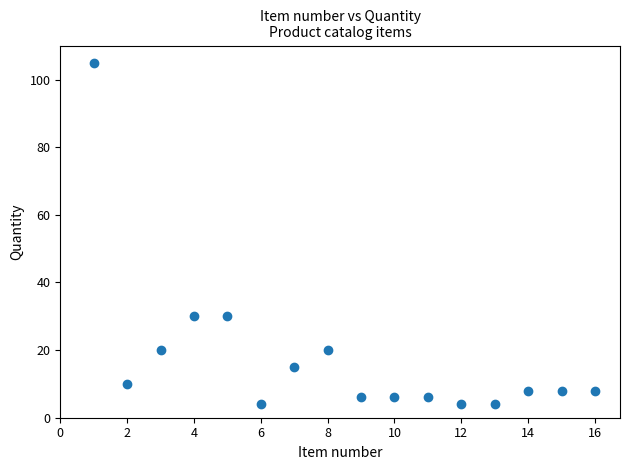

What is the range of X values (max minus min)?

15